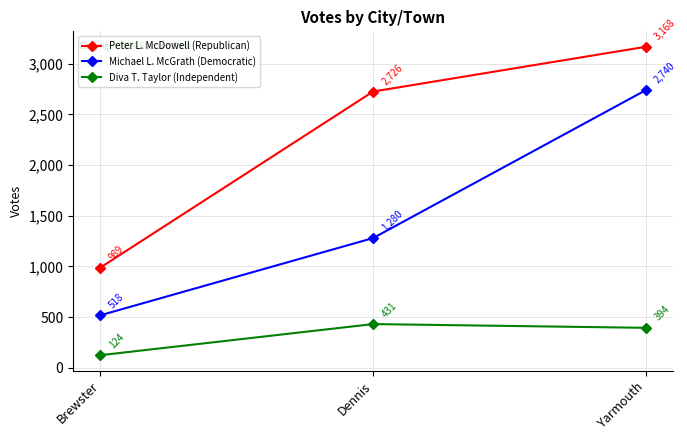

Reading left to right, what are all the values shown in this chart?

Peter L. McDowell (Republican): 989	2726	3168
Michael L. McGrath (Democratic): 518	1280	2740
Diva T. Taylor (Independent): 124	431	394